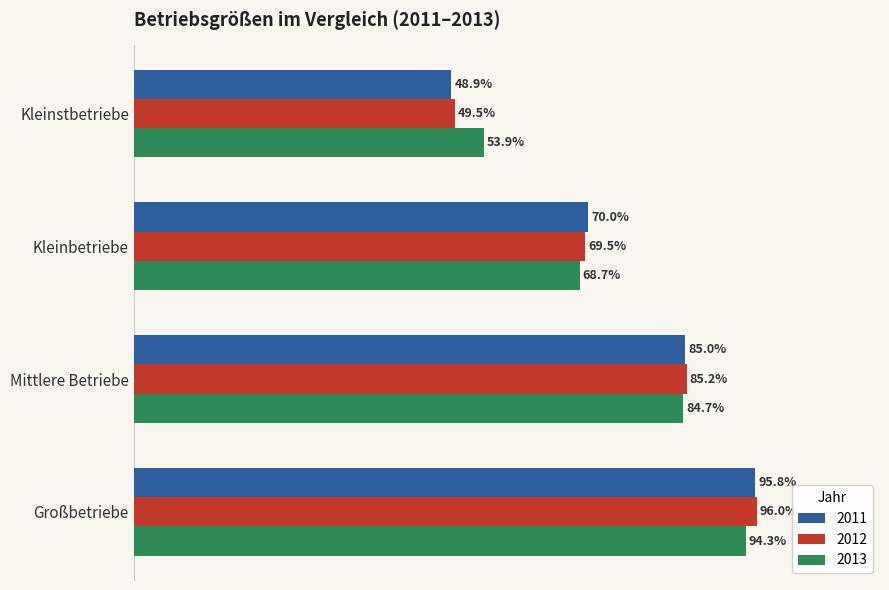

At which category is the sum across all series the highest?

Großbetriebe